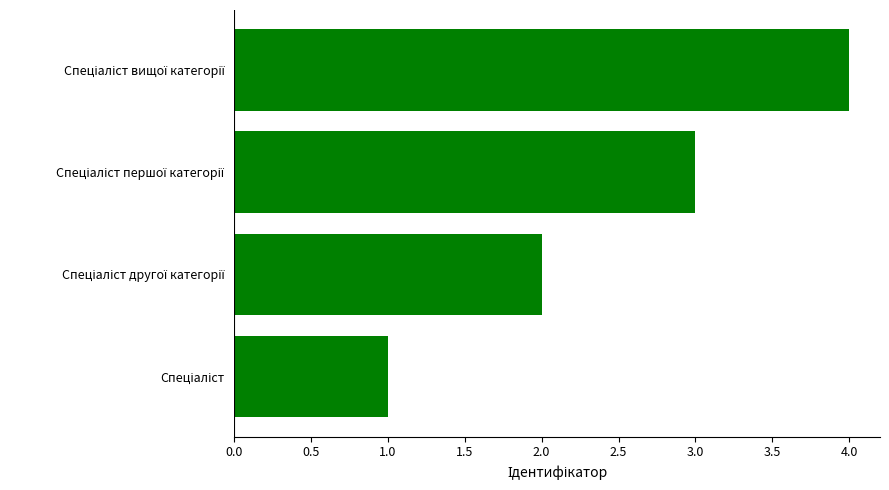

What is the sum of all values?

10